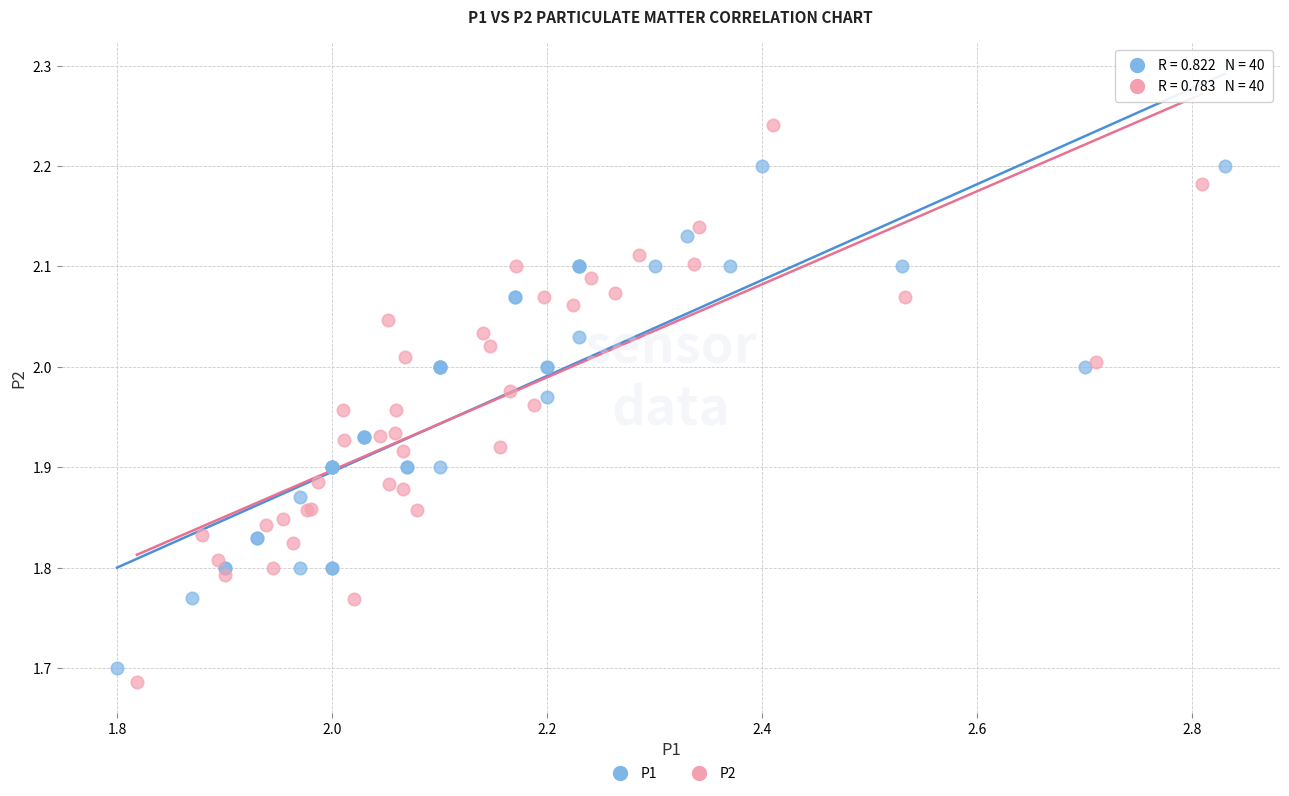

Which series has the widest spread of Y values?

P2